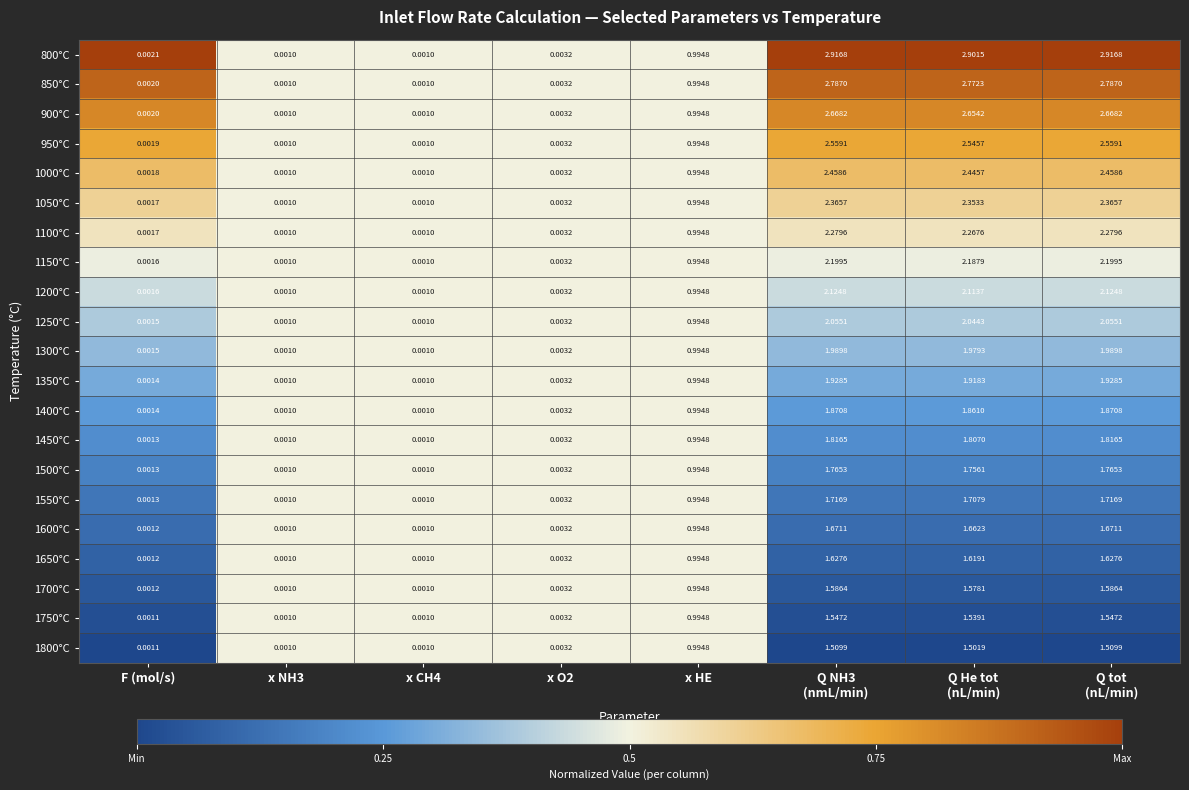

Where is 1000°C nearest to the value 1?

x HE